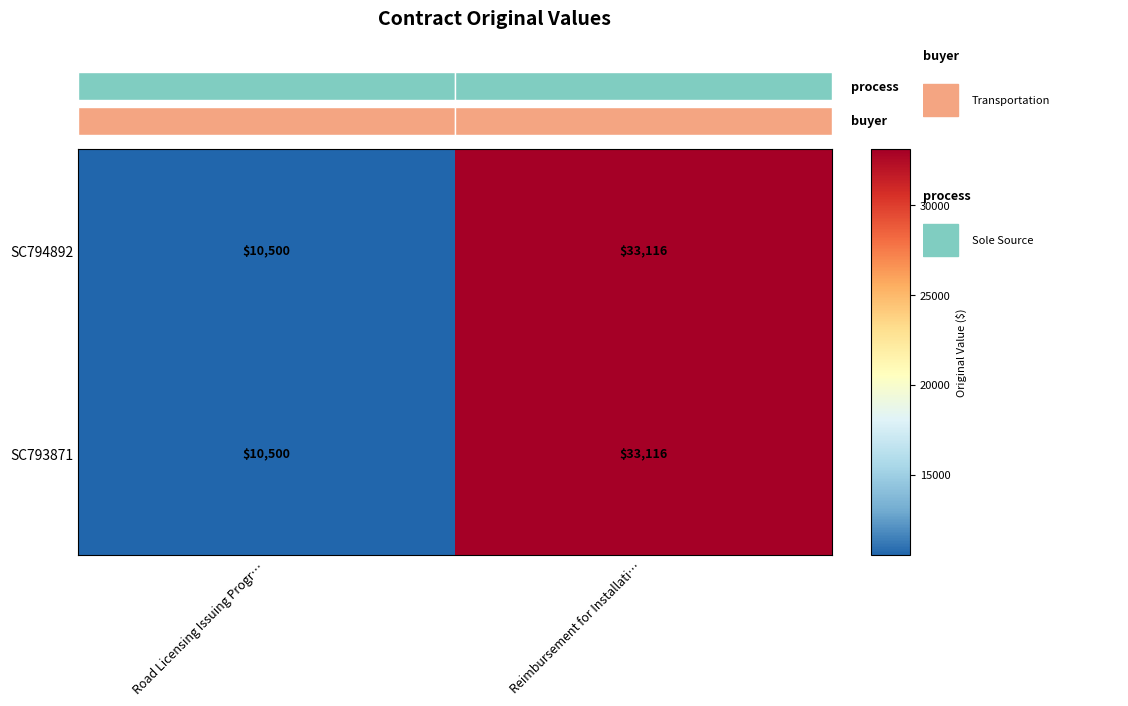

What is the greatest value displayed?

33116.0